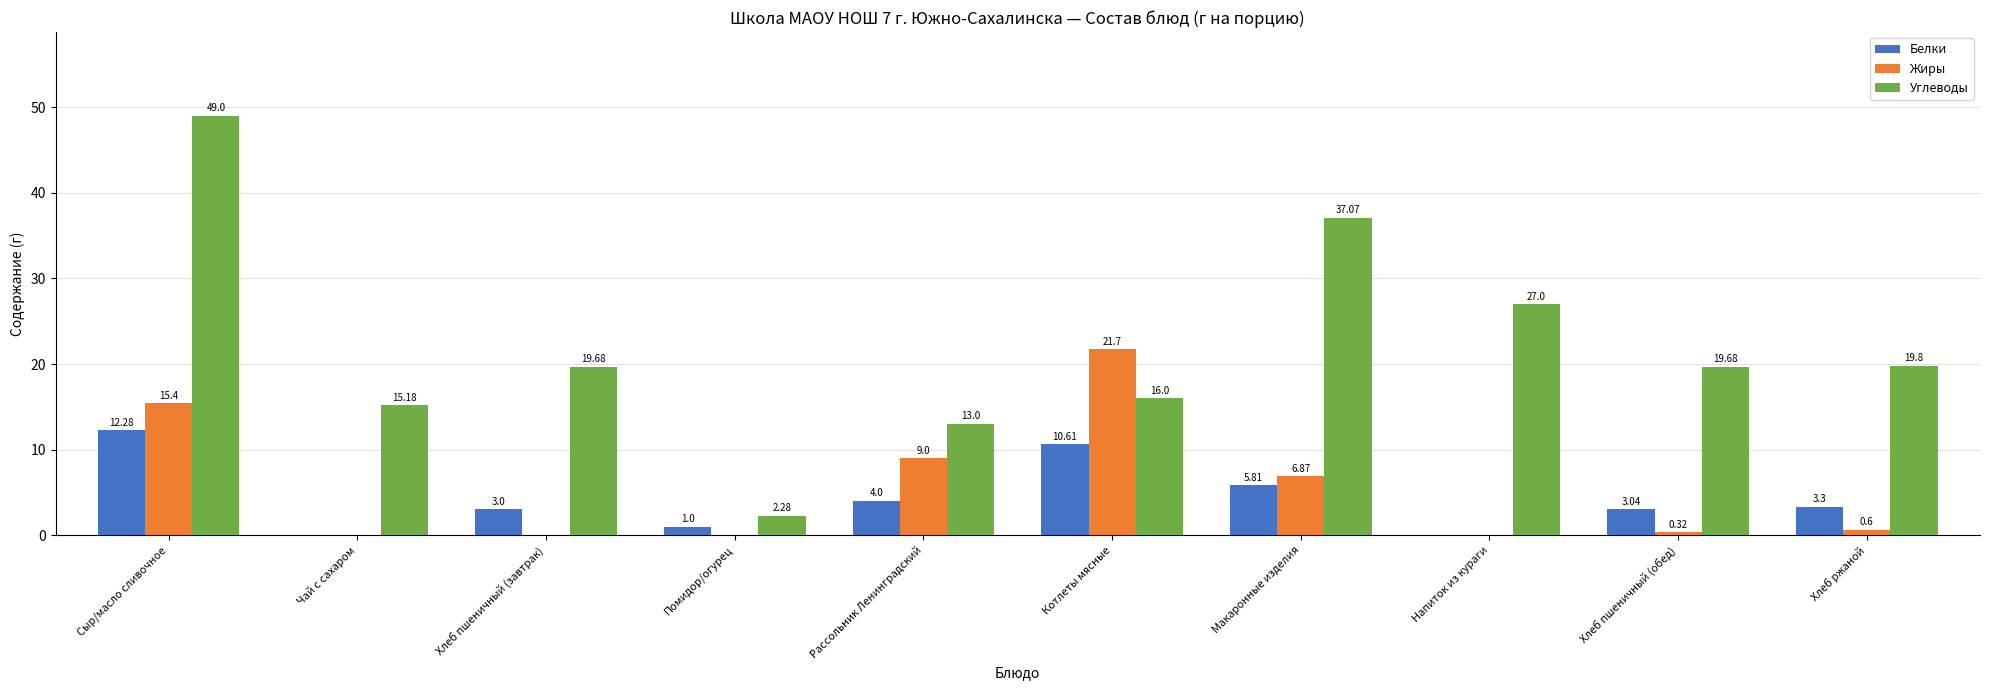

The value of Жиры at Помидор/огурец is -11.8. True or false?

False